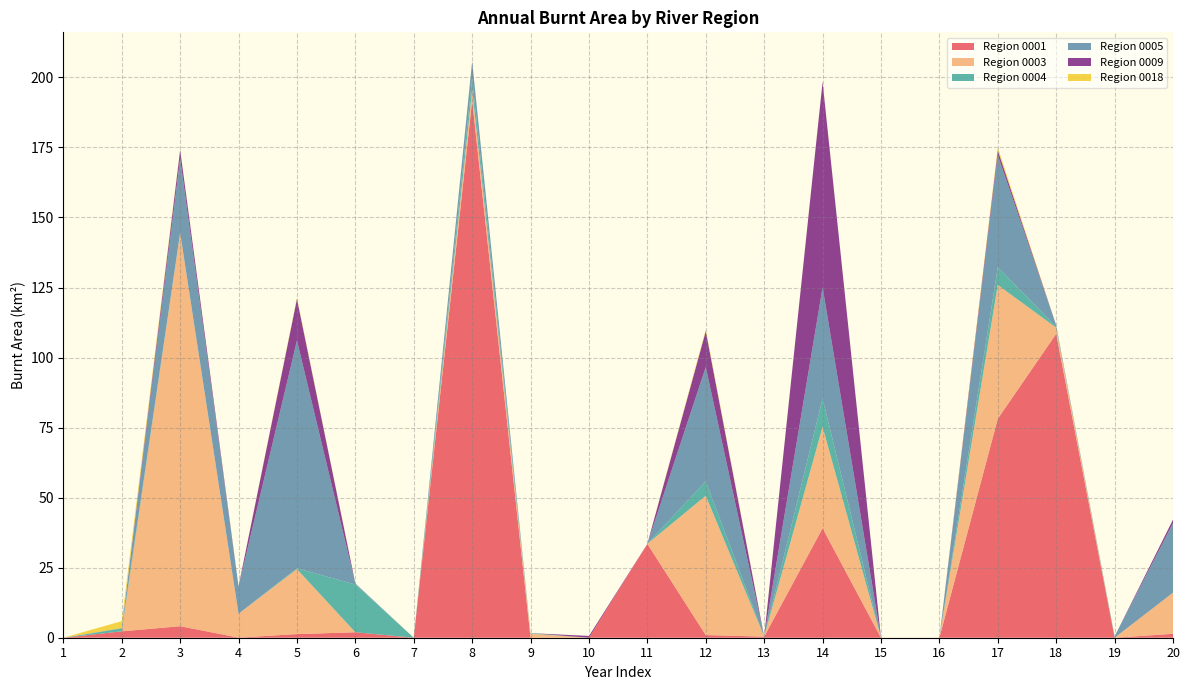

Reading left to right, list all the values displayed in this chart.

0001: 1=0.0	2=2.3	3=4.1	4=0.0	5=1.3	6=2.0	7=0.0	8=191.8	9=0.0	10=0.0	11=33.5	12=0.9	13=0.4	14=39.1	15=0.0	16=0.0	17=78.2	18=108.5	19=0.0	20=1.4
0003: 1=0.0	2=0.0	3=140.4	4=8.5	5=23.2	6=0.0	7=0.0	8=3.7	9=1.4	10=0.0	11=0.0	12=49.7	13=0.0	14=36.2	15=0.0	16=0.0	17=47.7	18=2.2	19=0.0	20=14.7
0004: 1=0.0	2=1.0	3=0.1	4=0.0	5=0.3	6=17.0	7=0.0	8=4.1	9=0.2	10=0.0	11=0.0	12=5.2	13=0.0	14=10.1	15=0.0	16=0.0	17=6.3	18=0.3	19=0.0	20=0.0
0005: 1=0.0	2=0.2	3=26.5	4=9.7	5=81.3	6=0.4	7=0.0	8=6.1	9=0.0	10=0.0	11=0.0	12=40.8	13=0.0	14=39.6	15=0.0	16=0.0	17=40.0	18=0.5	19=0.5	20=24.8
0009: 1=0.0	2=0.0	3=3.0	4=0.1	5=14.9	6=0.0	7=0.0	8=0.0	9=0.0	10=0.6	11=0.0	12=12.8	13=0.0	14=73.4	15=0.0	16=0.0	17=1.7	18=0.0	19=0.0	20=1.2
0018: 1=0.0	2=2.4	3=0.2	4=0.0	5=0.4	6=0.0	7=0.0	8=0.0	9=0.0	10=0.0	11=0.0	12=0.5	13=0.0	14=0.1	15=0.0	16=0.0	17=1.0	18=0.0	19=0.0	20=0.0